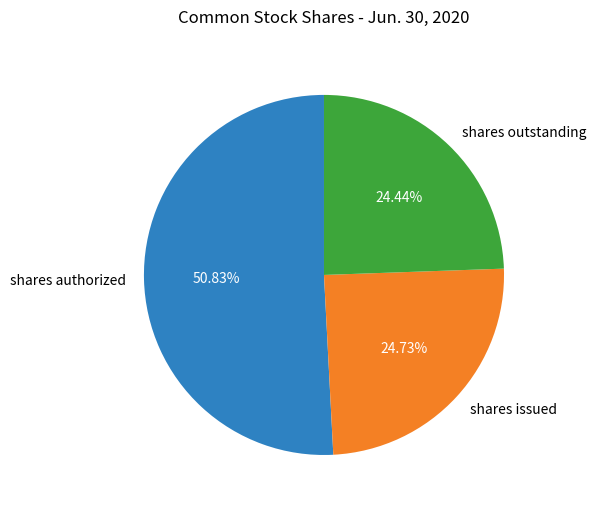

Which category has the biggest portion of the pie?

shares authorized